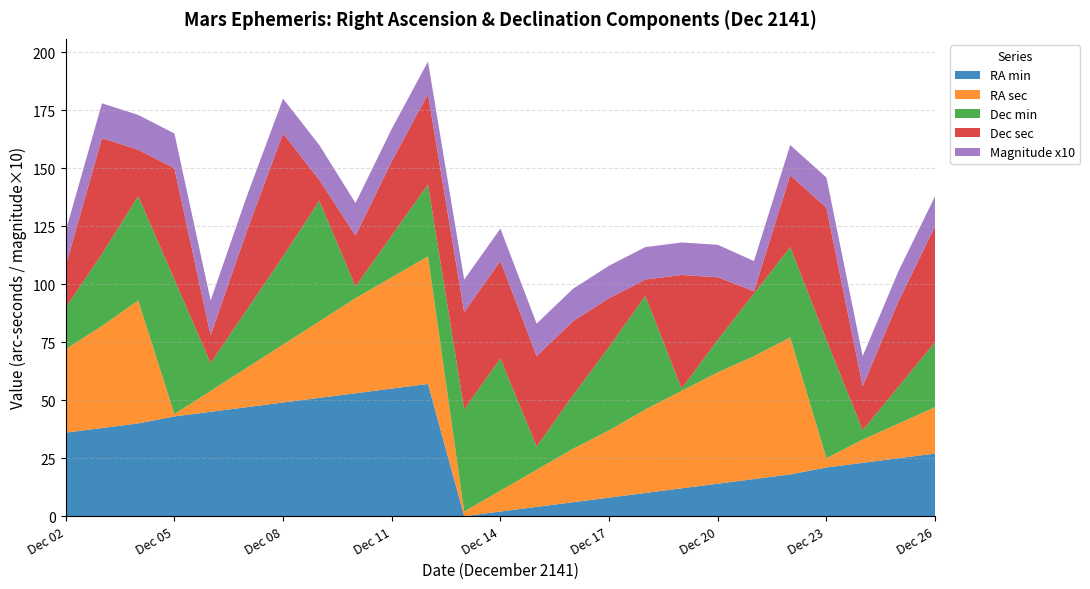

Reading right to left, extract all data points from this chart.

RA min: Dec 26=27	Dec 25=25	Dec 24=23	Dec 23=21	Dec 22=18	Dec 21=16	Dec 20=14	Dec 19=12	Dec 18=10	Dec 17=8	Dec 16=6	Dec 15=4	Dec 14=2	Dec 13=0	Dec 12=57	Dec 11=55	Dec 10=53	Dec 09=51	Dec 08=49	Dec 07=47	Dec 06=45	Dec 05=43	Dec 04=40	Dec 03=38	Dec 02=36
RA sec: Dec 26=20	Dec 25=15	Dec 24=10	Dec 23=4	Dec 22=59	Dec 21=53	Dec 20=48	Dec 19=42	Dec 18=36	Dec 17=29	Dec 16=23	Dec 15=16	Dec 14=9	Dec 13=2	Dec 12=55	Dec 11=48	Dec 10=41	Dec 09=33	Dec 08=25	Dec 07=17	Dec 06=9	Dec 05=1	Dec 04=53	Dec 03=44	Dec 02=36
Dec min: Dec 26=28	Dec 25=16	Dec 24=4	Dec 23=51	Dec 22=39	Dec 21=27	Dec 20=14	Dec 19=1	Dec 18=49	Dec 17=36	Dec 16=23	Dec 15=10	Dec 14=57	Dec 13=44	Dec 12=31	Dec 11=18	Dec 10=5	Dec 09=52	Dec 08=38	Dec 07=25	Dec 06=12	Dec 05=58	Dec 04=45	Dec 03=31	Dec 02=18
Dec sec: Dec 26=50	Dec 25=37	Dec 24=19	Dec 23=57	Dec 22=31	Dec 21=1	Dec 20=27	Dec 19=49	Dec 18=7	Dec 17=21	Dec 16=32	Dec 15=39	Dec 14=42	Dec 13=42	Dec 12=39	Dec 11=32	Dec 10=22	Dec 09=9	Dec 08=53	Dec 07=34	Dec 06=12	Dec 05=48	Dec 04=20	Dec 03=50	Dec 02=18
Magnitude x10: Dec 26=13	Dec 25=13	Dec 24=13	Dec 23=13	Dec 22=13	Dec 21=13	Dec 20=14	Dec 19=14	Dec 18=14	Dec 17=14	Dec 16=14	Dec 15=14	Dec 14=14	Dec 13=14	Dec 12=14	Dec 11=14	Dec 10=14	Dec 09=15	Dec 08=15	Dec 07=15	Dec 06=15	Dec 05=15	Dec 04=15	Dec 03=15	Dec 02=15